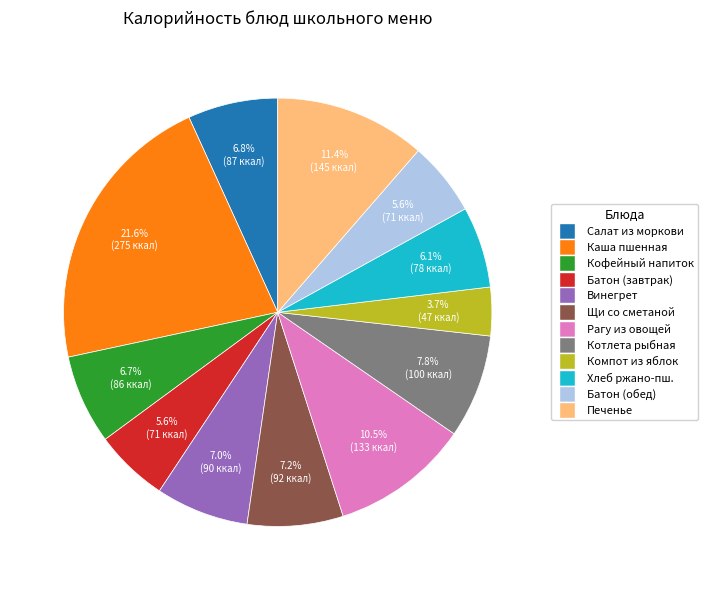

Does any single category account for the majority?

No